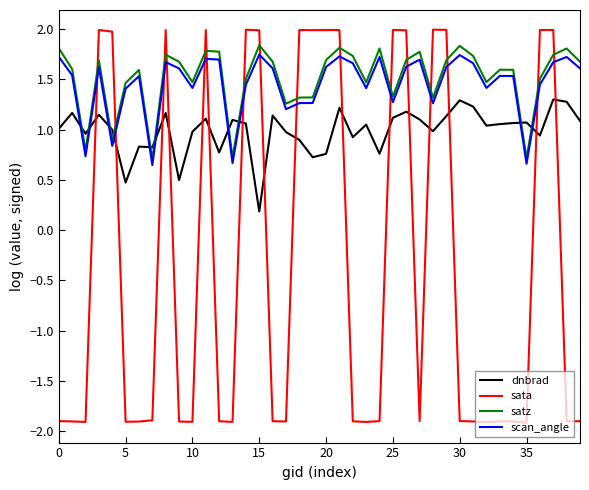

What is the maximum value for dnbrad?

1.3